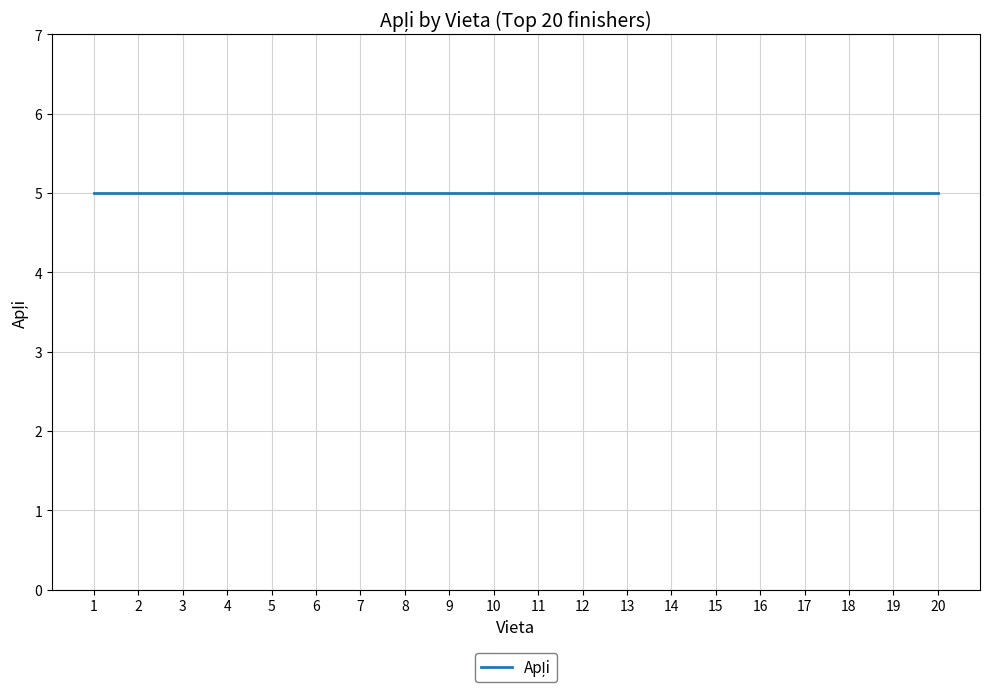

What is the difference between the maximum and minimum values in the Vieta series?

19